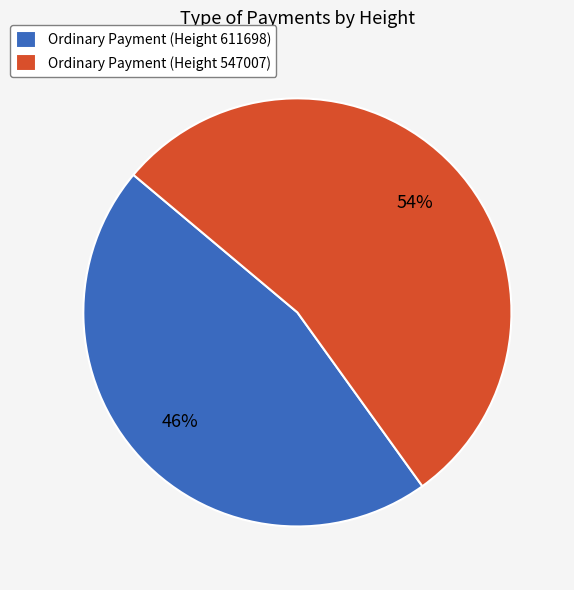

The Ordinary Payment (Height 611698) slice represents 46% of the pie. True or false?

True